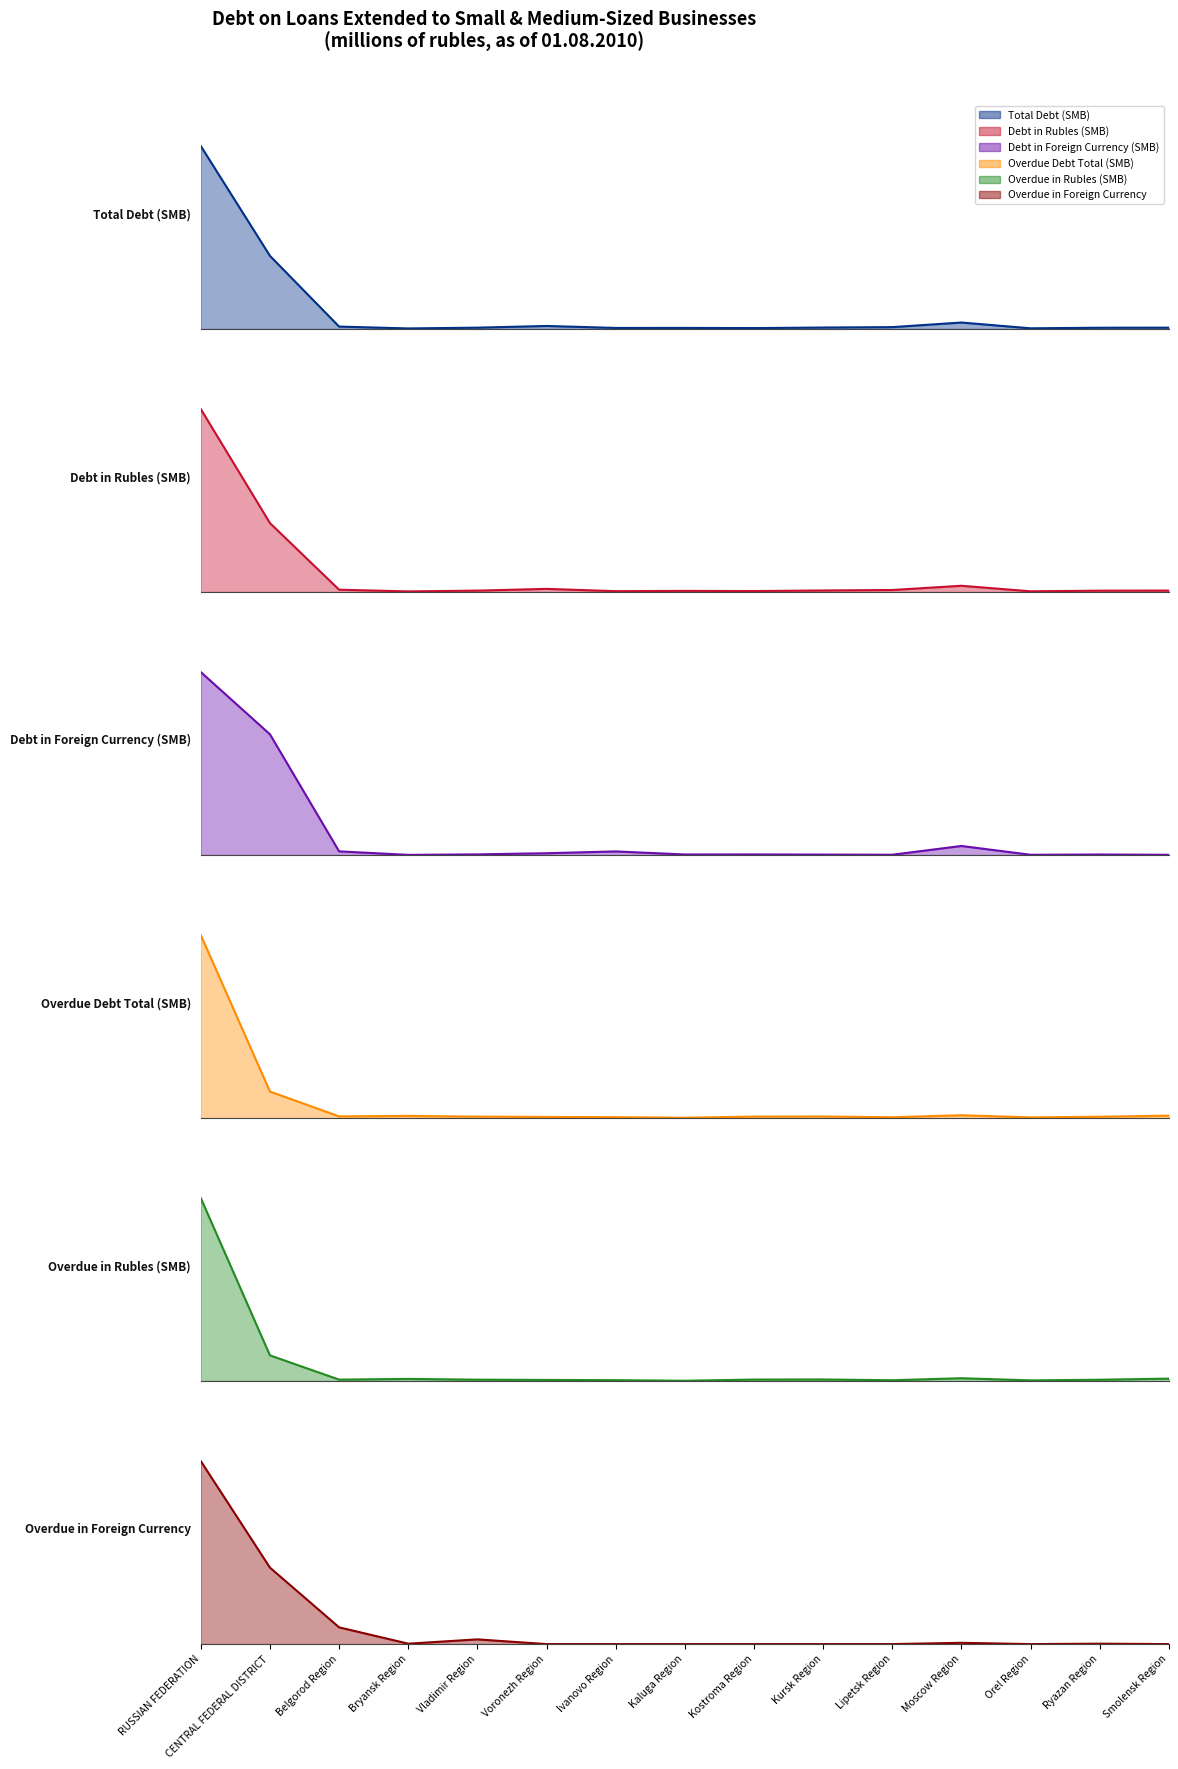

What is the maximum value for Overdue in Foreign Currency?

426